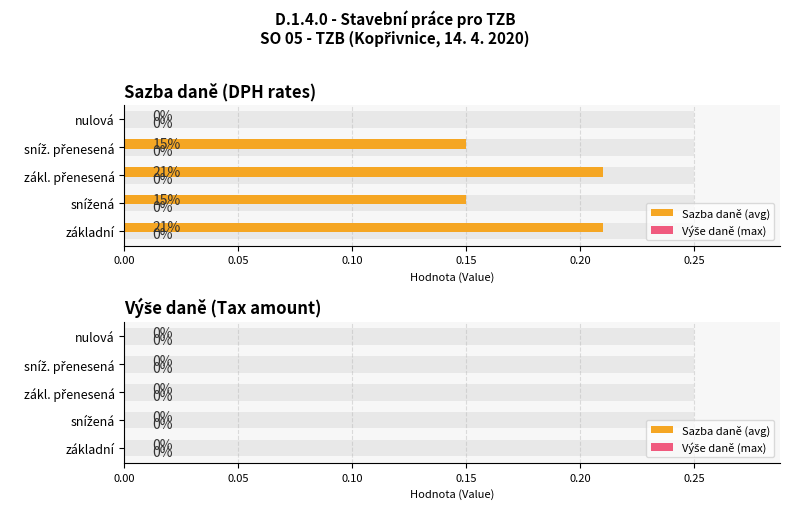

List the labels in order of value, largest first.

základní, zákl. přenesená, snížená, sníž. přenesená, nulová